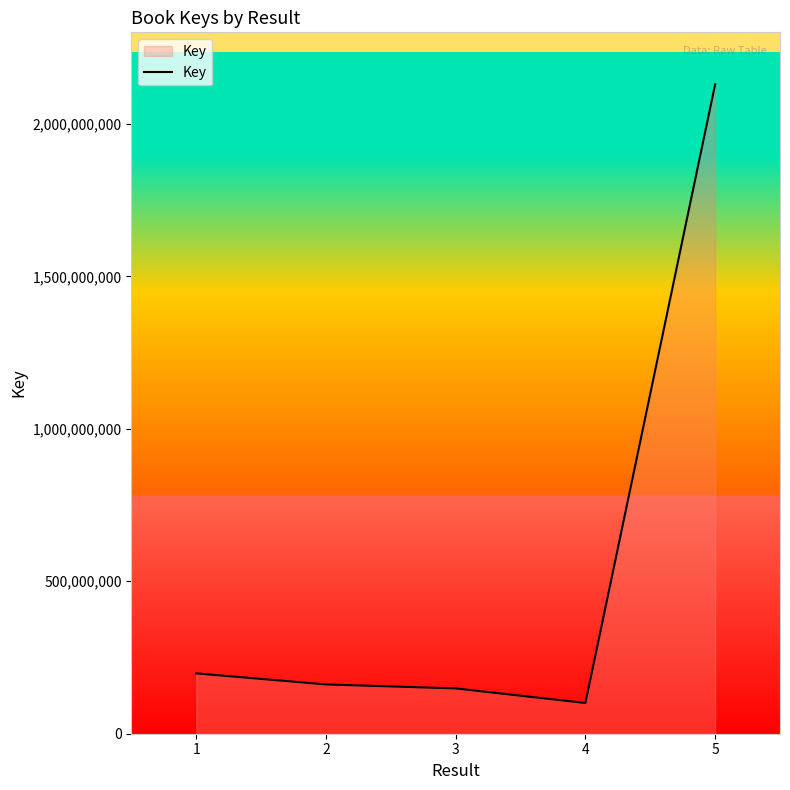

At which category does the chart reach its peak across all series?

5